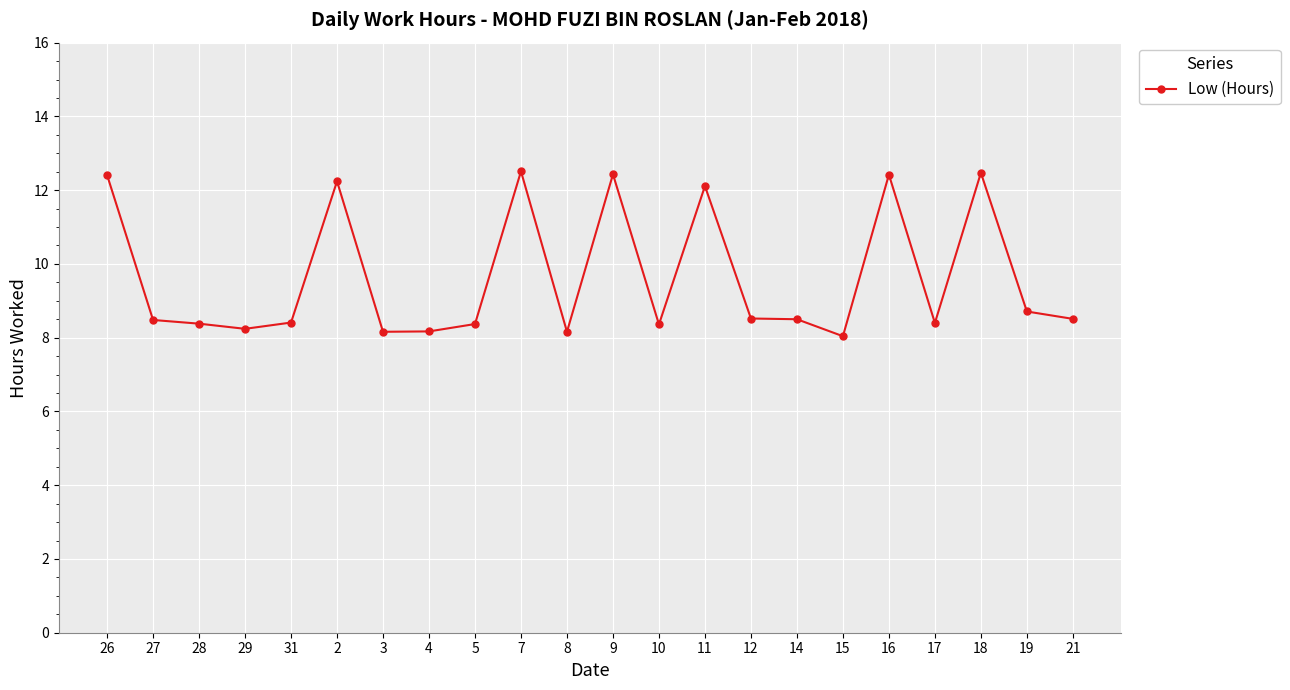

What is the ratio of the value at 16 to the value at 26?

1.0